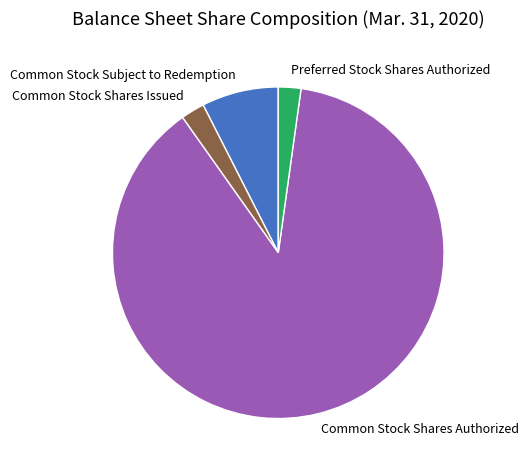

Is it true that Common Stock Shares Issued is 15% of the pie?

False